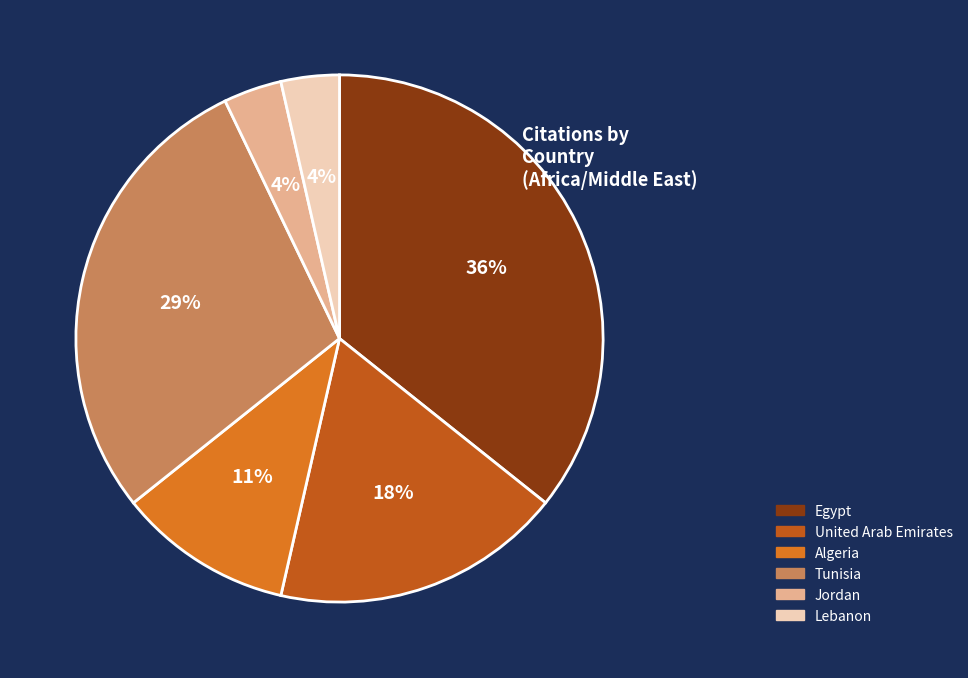

Which category has the biggest portion of the pie?

Egypt